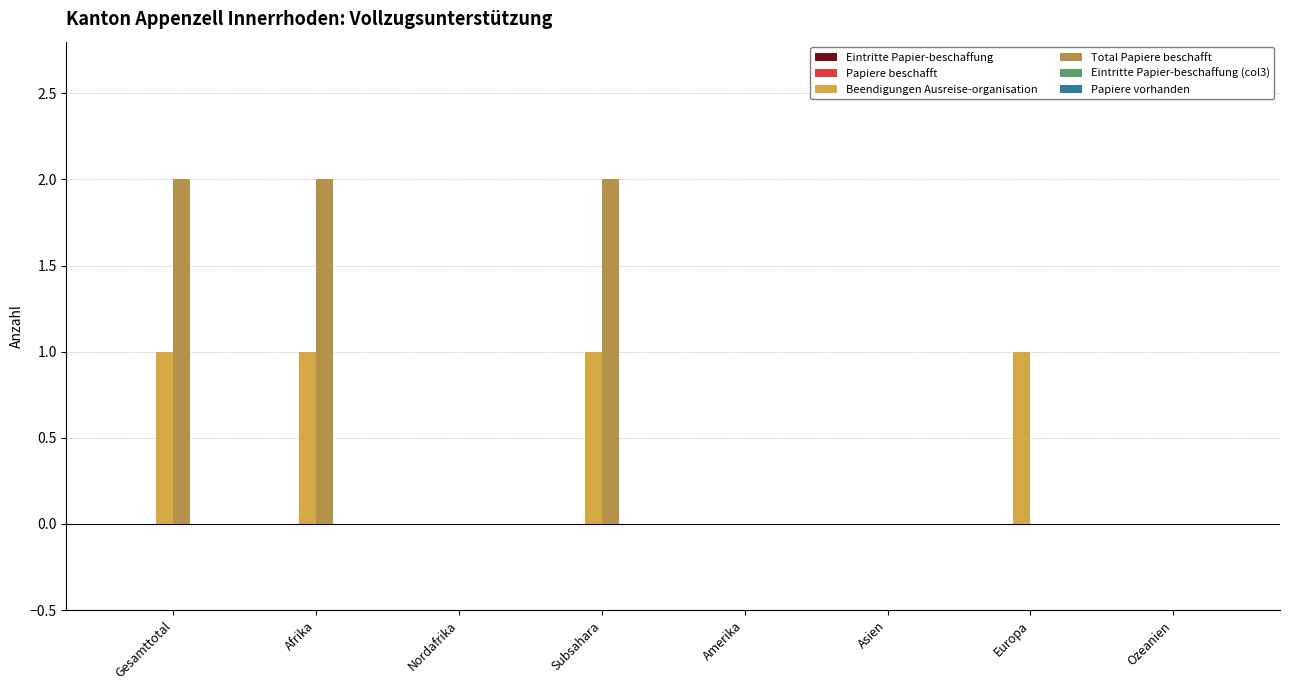

What is the label of the 6th bar from the left?

Asien